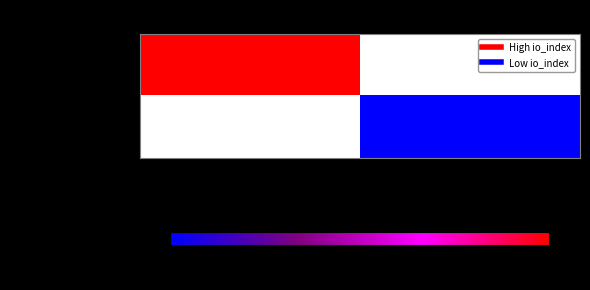

Rank the series by their average value, from highest to lowest.

4203bbc92050…, 49b33fab6d25…